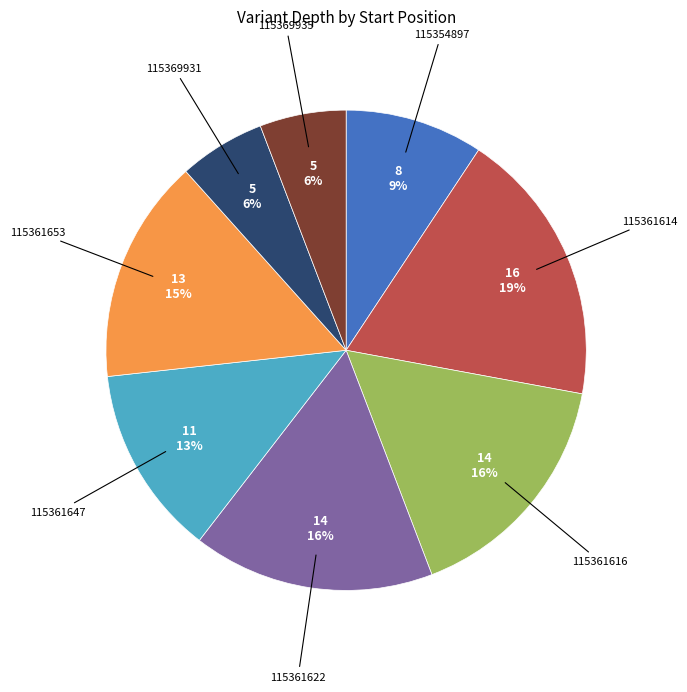

To the nearest percent, what is the average slice percentage?

12%